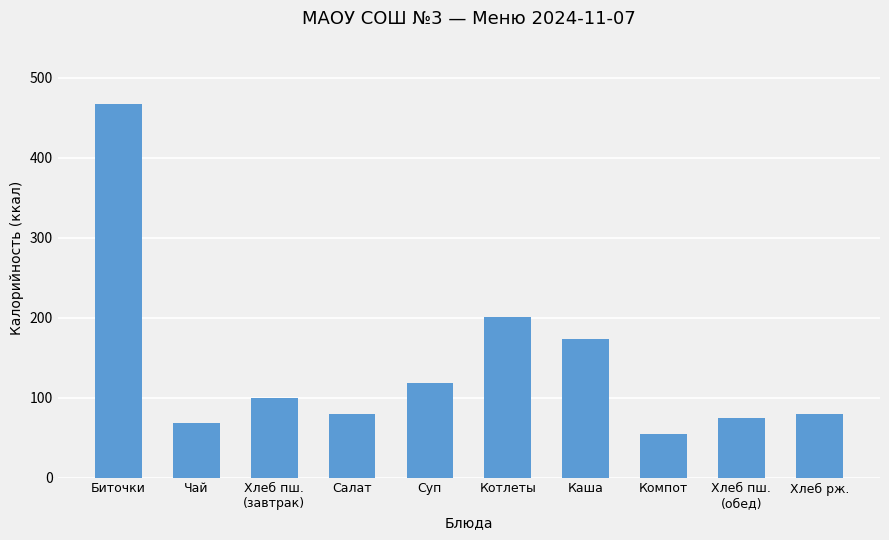

Is it true that the value at Котлеты is 201?

True